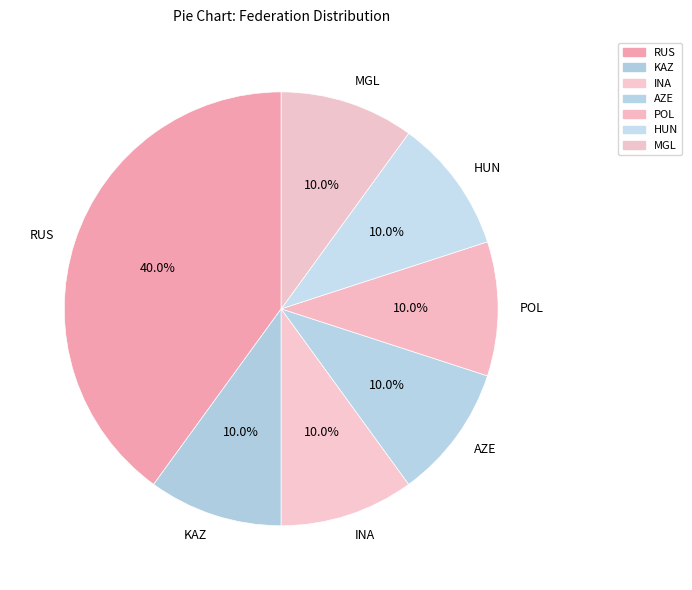

Combined, do MGL and KAZ account for over 50%?

No